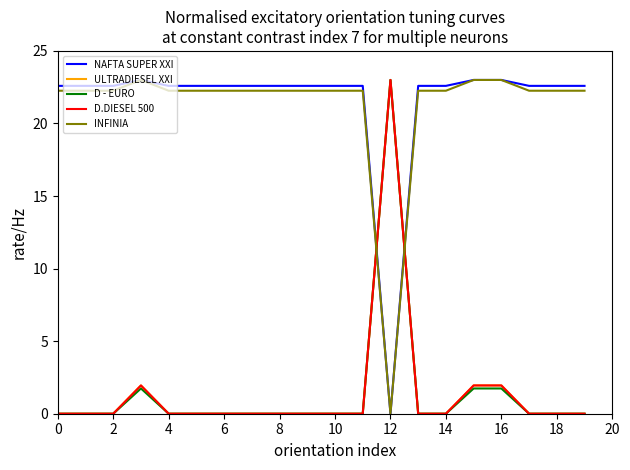

What is the label of the 8th point from the right?

12